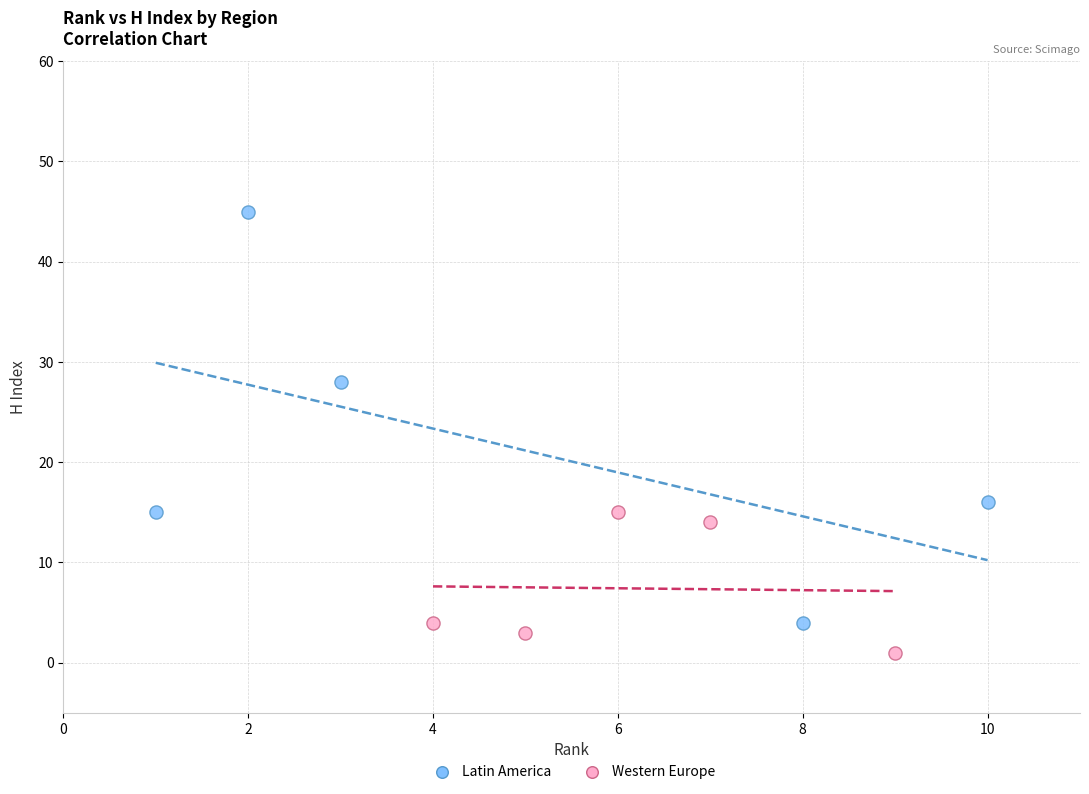

Which series has the largest Y range (max minus min)?

Latin America